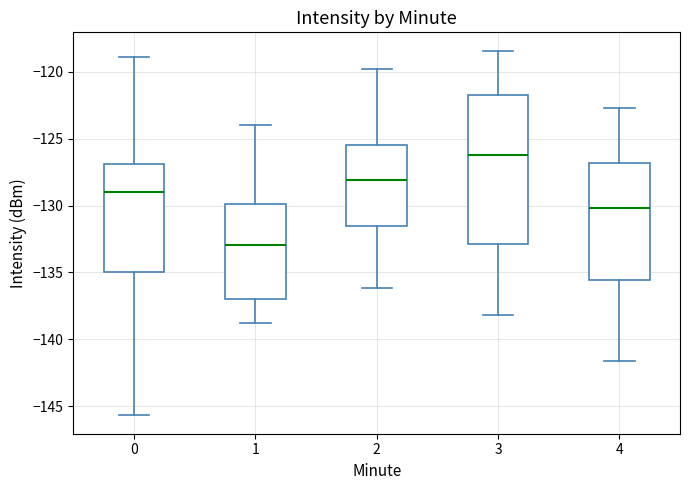

Reading left to right, read every box against the y-axis: the position of its median line, the range the box covers, and the ends of its whiskers. The values are not printed on the chart, so give them approximately, as read against the axis.

0: median -129.0, box -135.0 to -127.0, whiskers -145.5 to -119.0
1: median -133.0, box -137.0 to -130.0, whiskers -139.0 to -124.0
2: median -128.0, box -131.5 to -125.5, whiskers -136.0 to -120.0
3: median -126.0, box -133.0 to -121.5, whiskers -138.0 to -118.5
4: median -130.0, box -135.5 to -127.0, whiskers -141.5 to -122.5